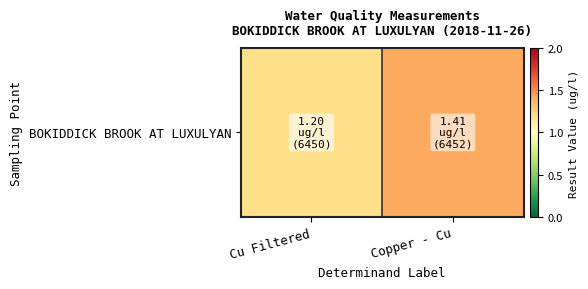

The chart shows a value of 1.2 at Cu Filtered. True or false?

True